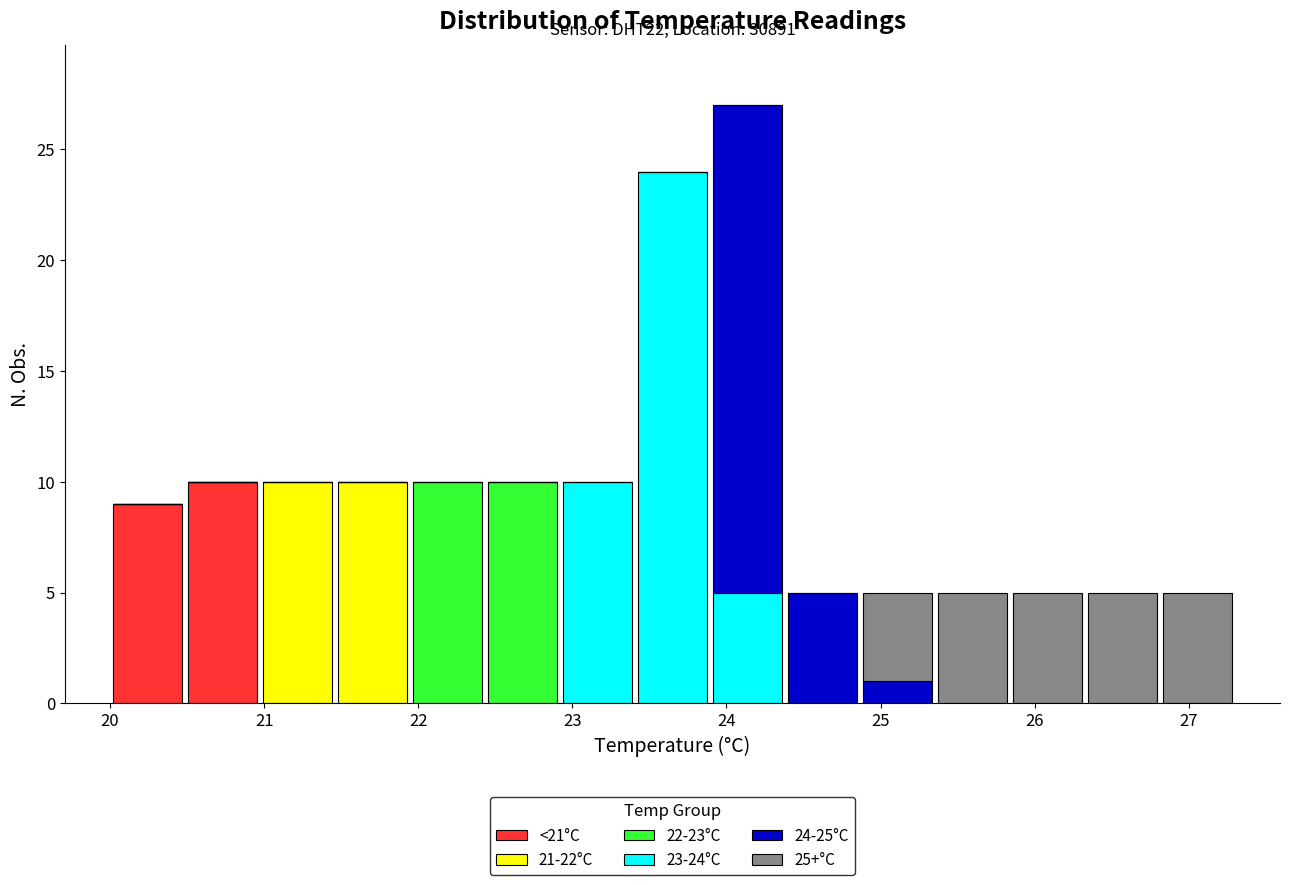

Which range on the x-axis has the tallest stacked bar (by total height)?

23.9 to 24.4